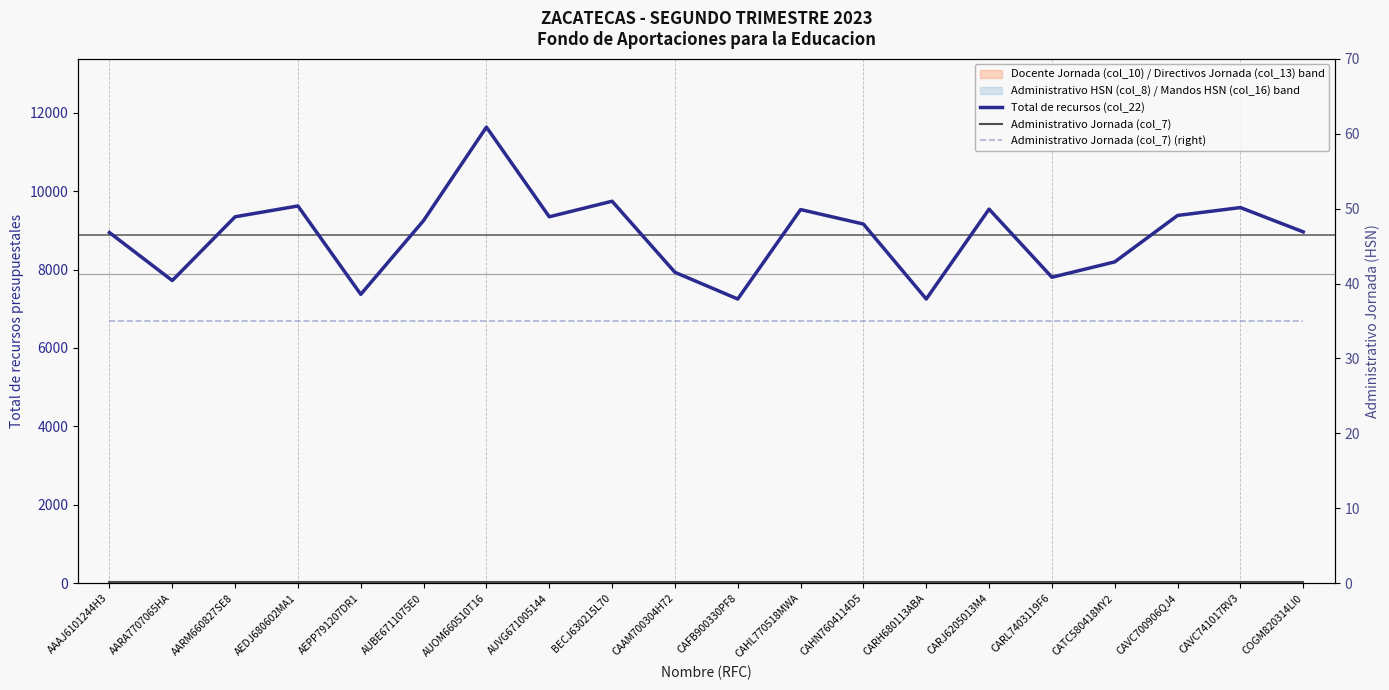

What is the total value across all series at AAAJ6101244H3?

9013